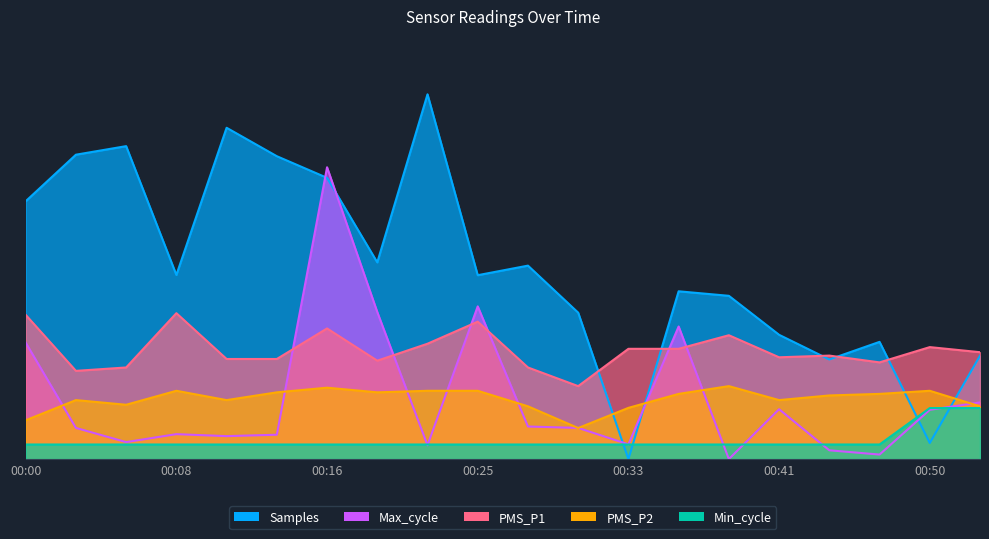

After their last crossing, which series has the higher values: Samples or Max_cycle?

Samples